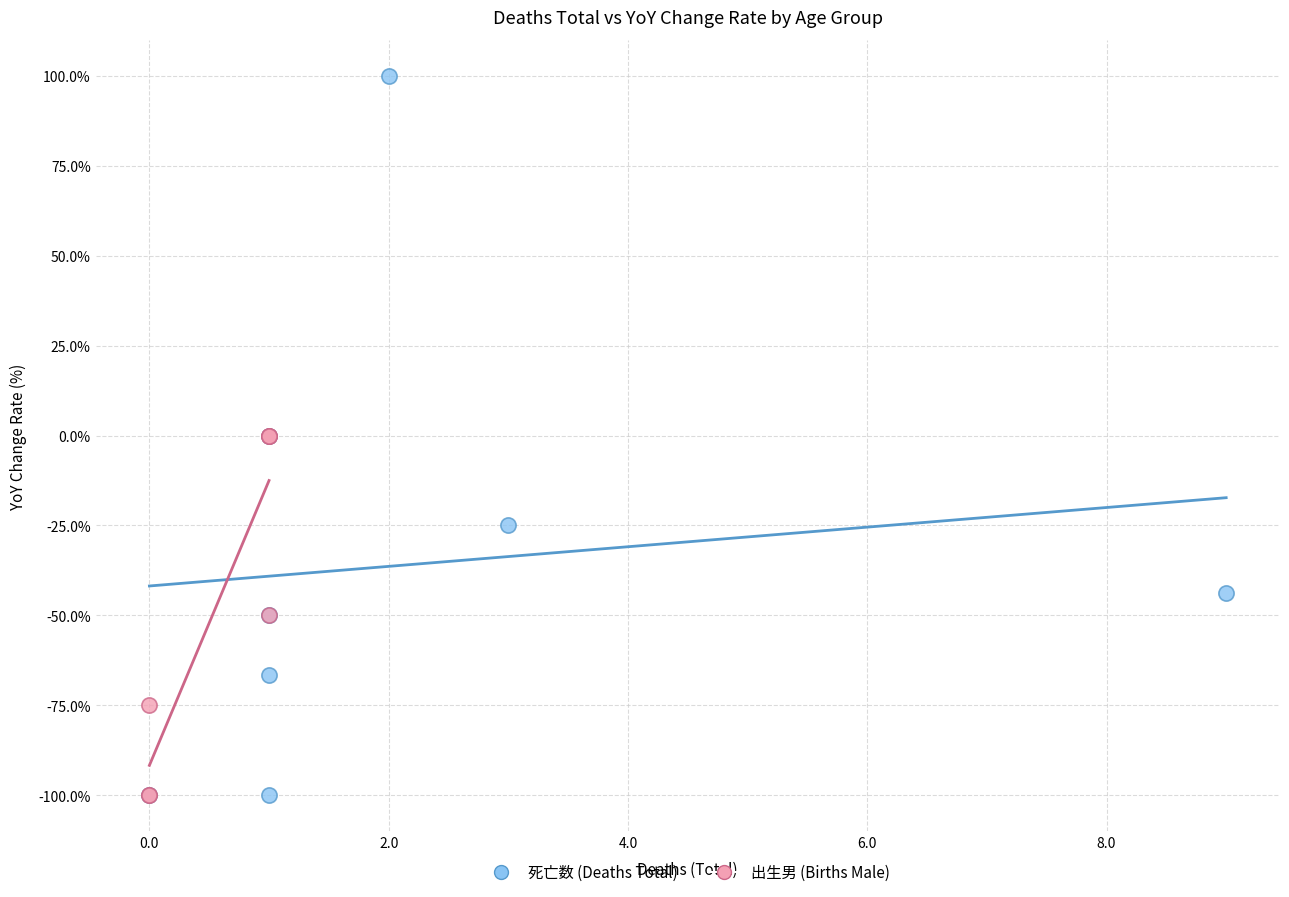

Which series reaches the maximum Y coordinate?

死亡数 (Deaths Total)